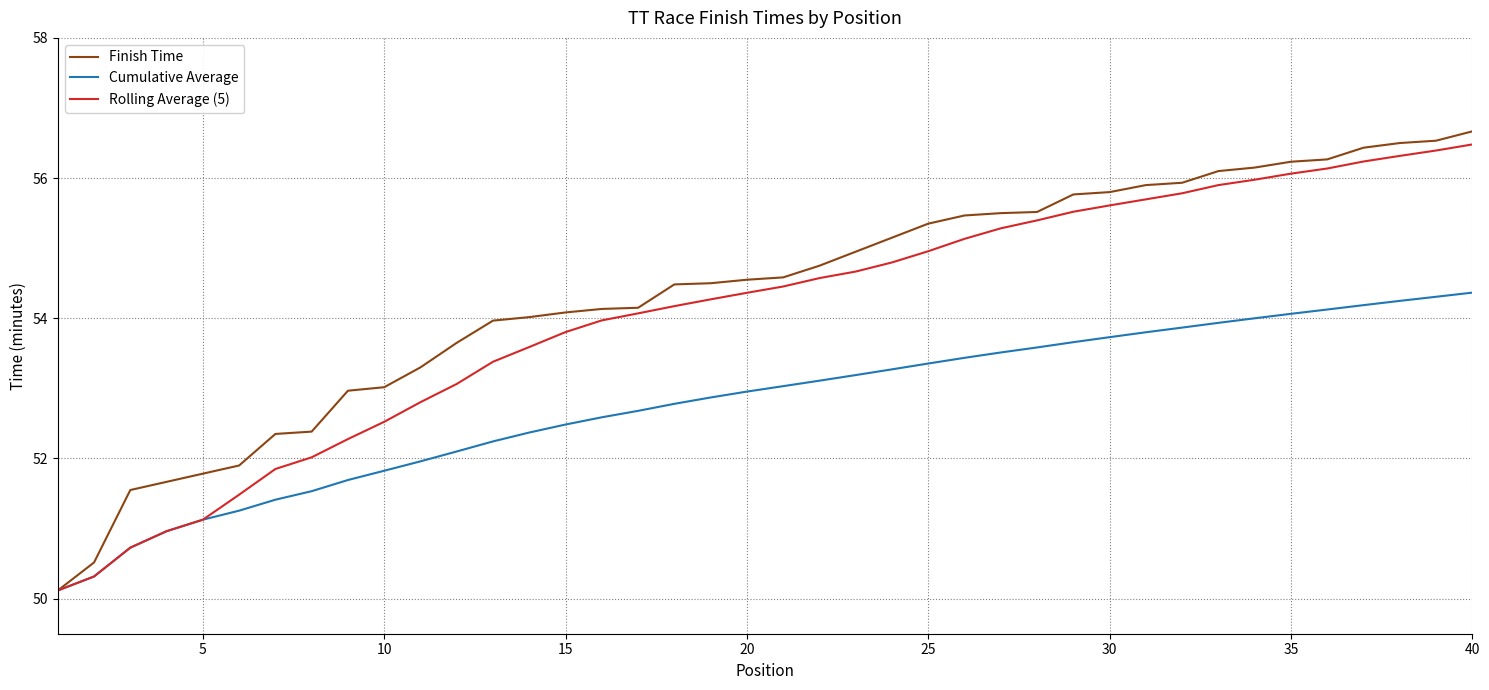

What is the maximum value shown in the chart?

56.7